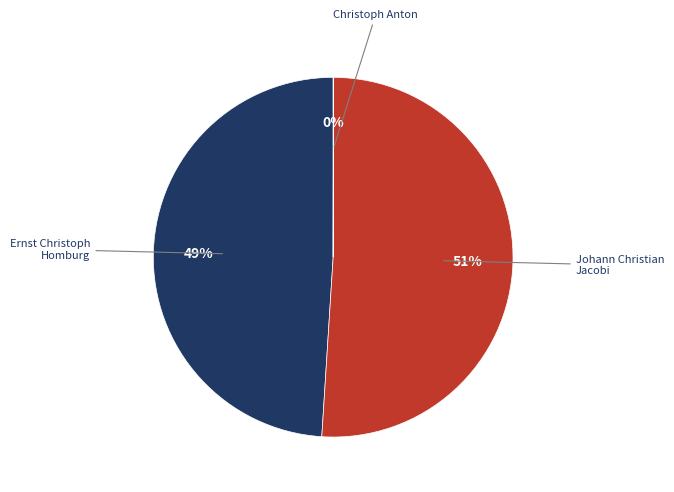

To the nearest percent, what portion does Johann Christian Jacobi represent?

51%